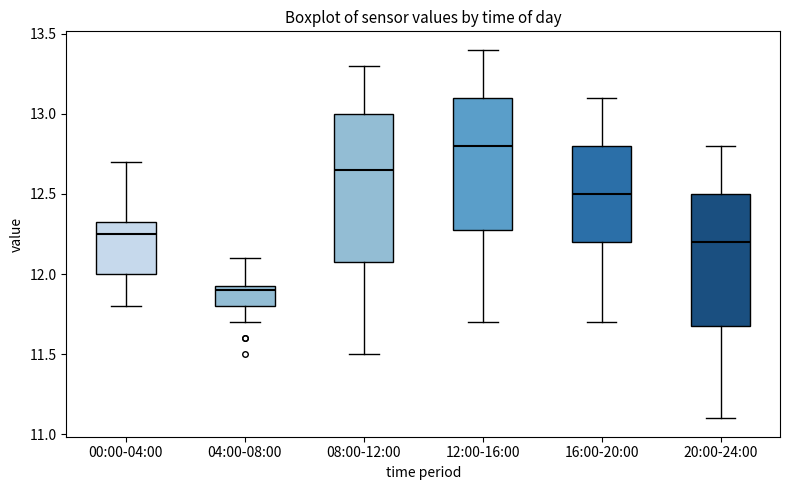

Where does the lower whisker of the box for 00:00-04:00 end on the y-axis? The values are not printed on the chart, so give them approximately, as read against the axis.

11.80